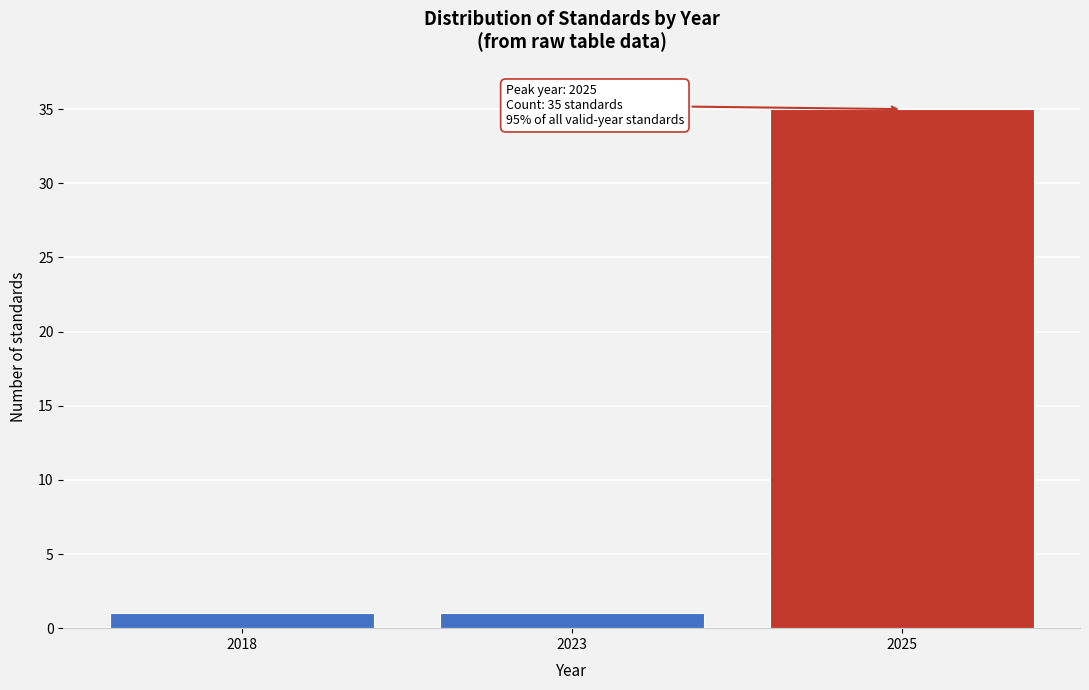

Reading left to right, what are all the values shown in this chart?

2018=1	2023=1	2025=35